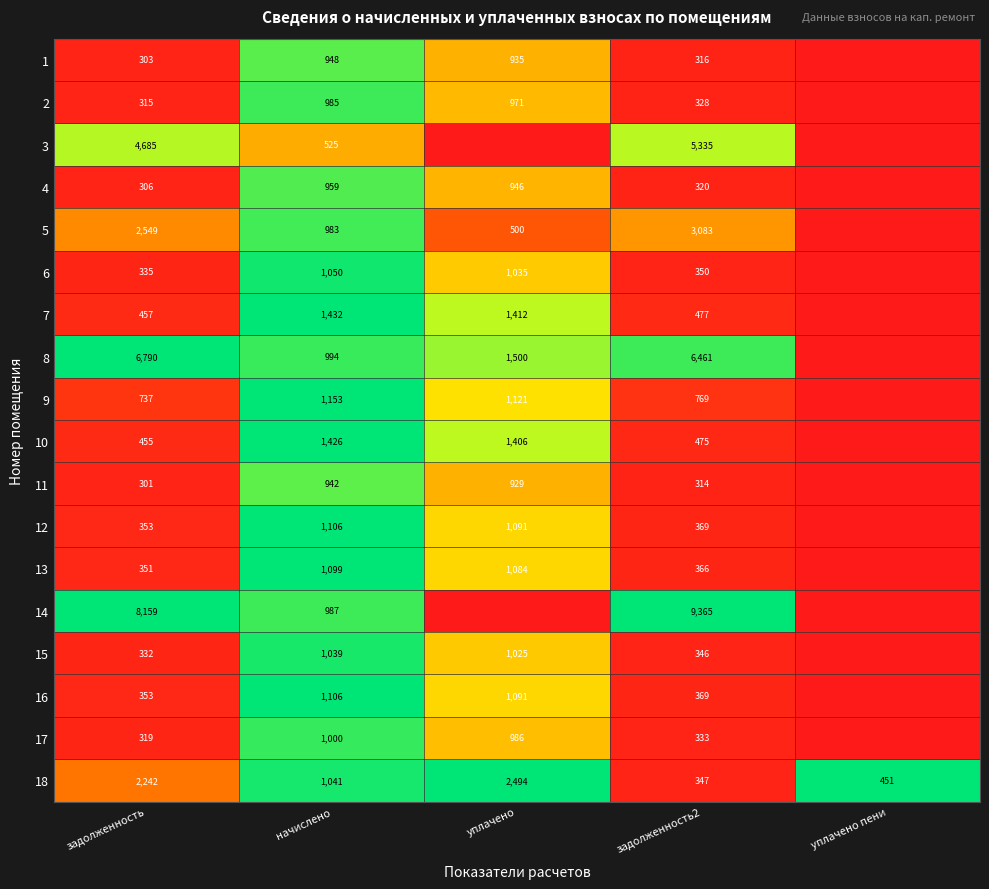

How many series are shown in this chart?

18